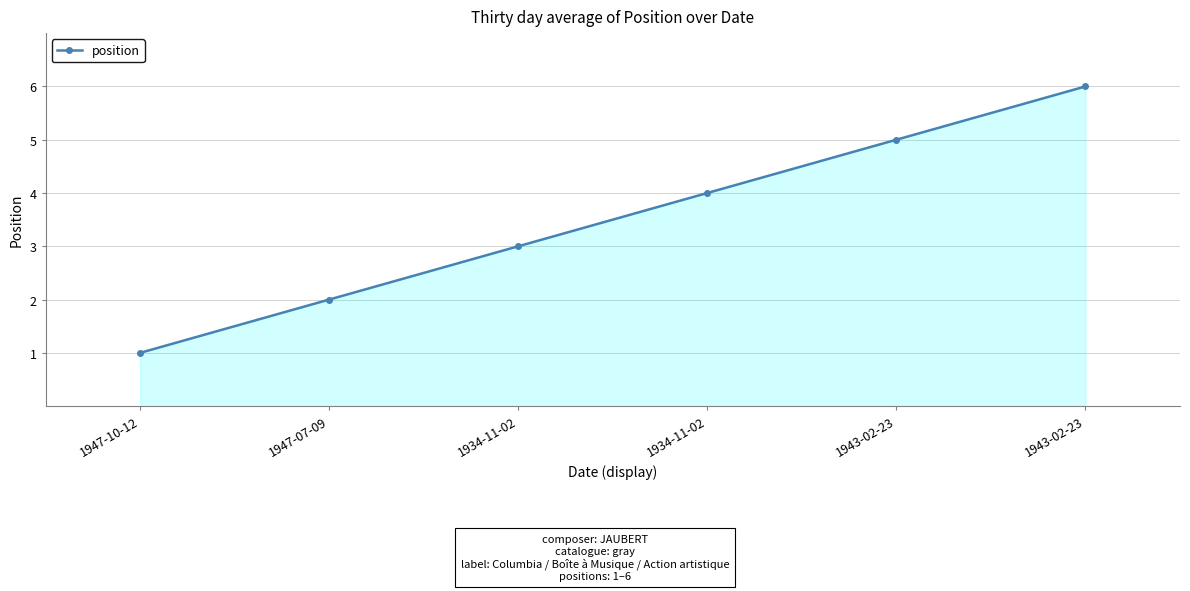

How many categories are shown in the chart?

6